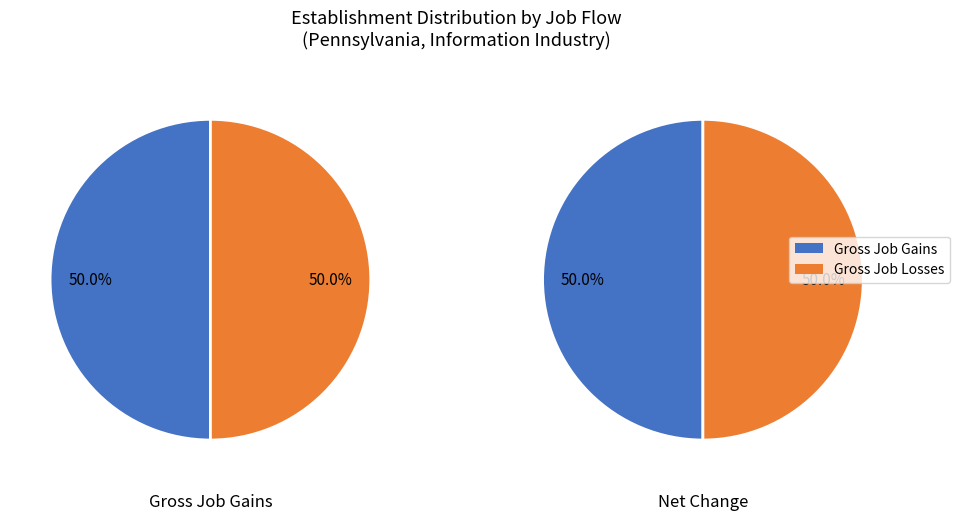

True or false: 3 accounts for 1% of the total.

False